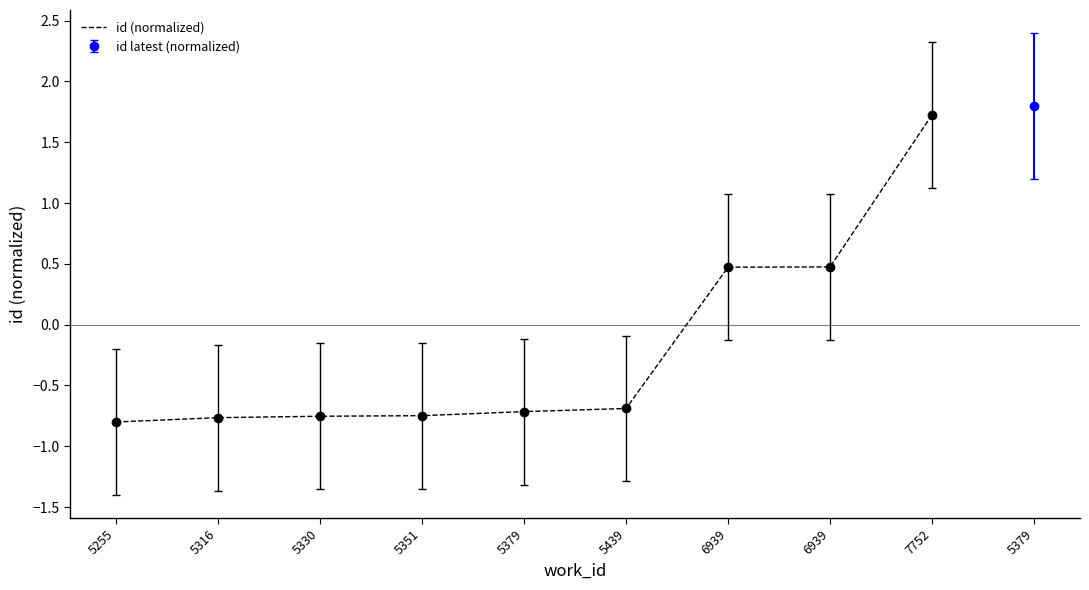

Rank the categories by value from highest to lowest.

7752, 6939, 6939, 5439, 5379, 5351, 5330, 5316, 5255